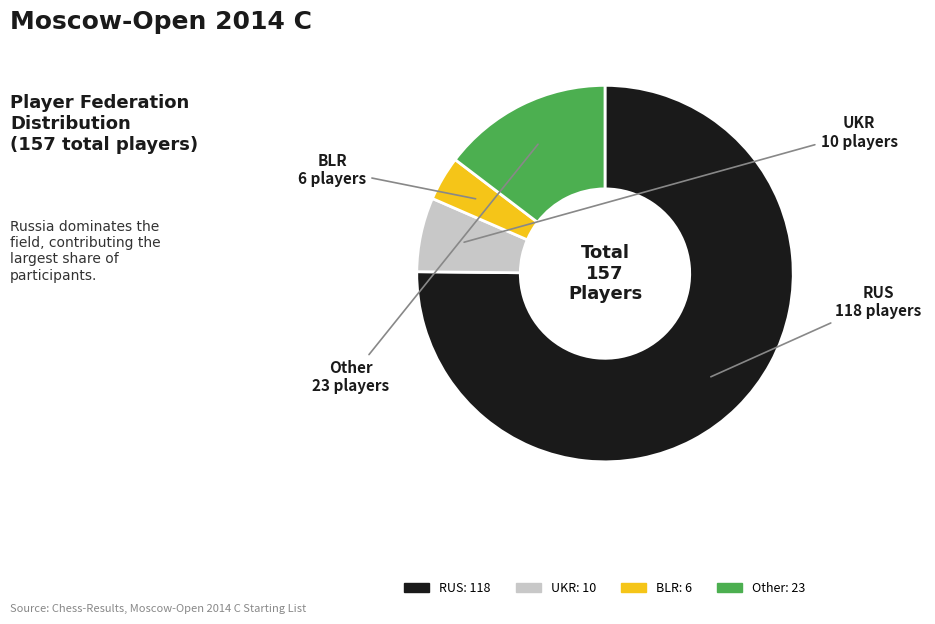

Rank the categories by value from lowest to highest.

BLR, UKR, Other, RUS